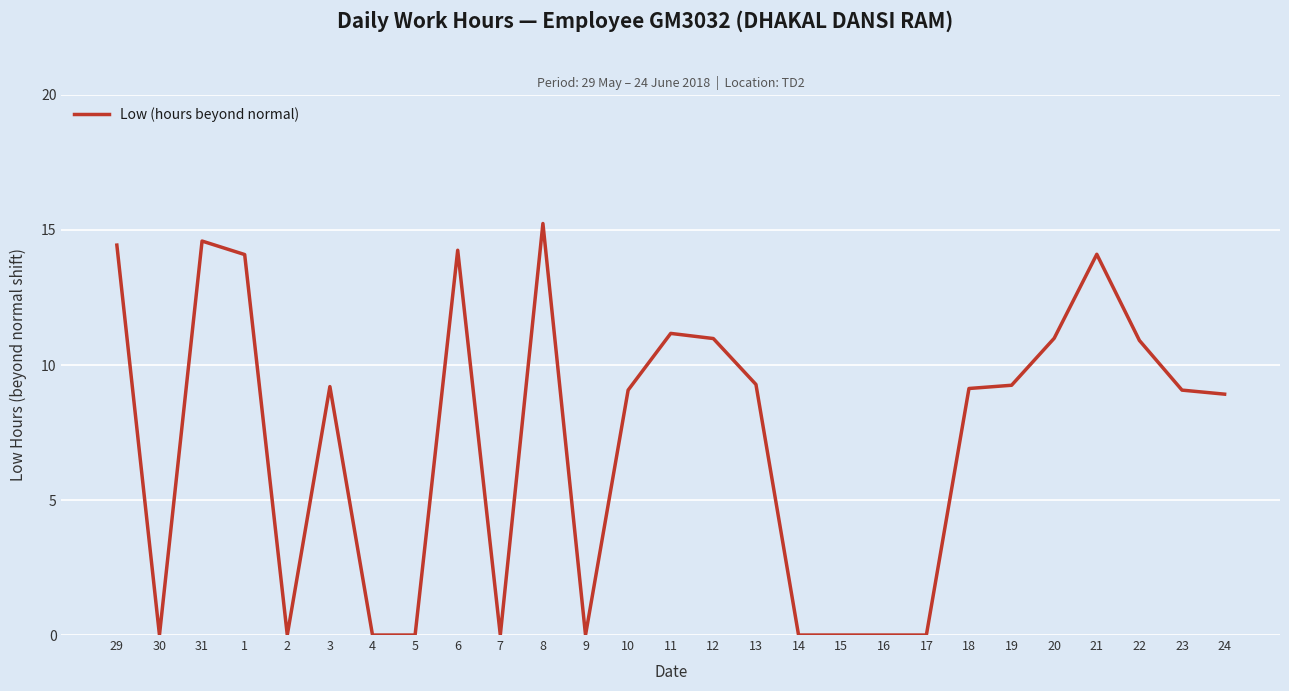

Which label corresponds to the largest value in the chart?

8